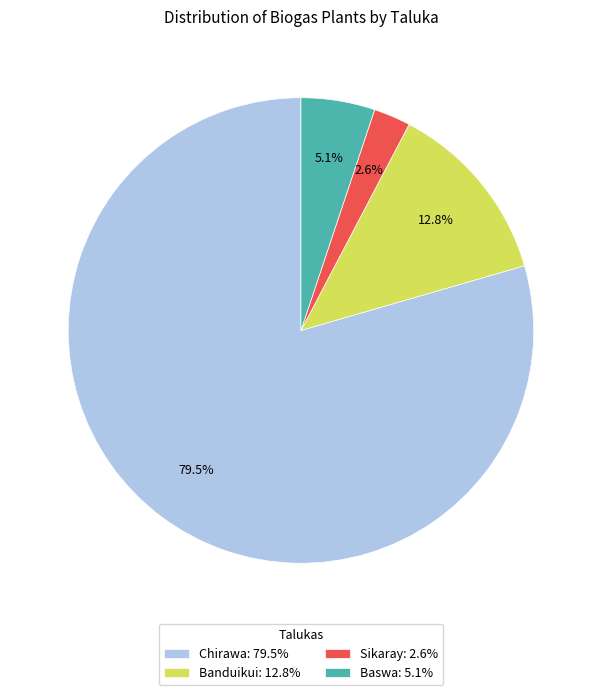

What is the smallest slice in the pie chart?

Sikaray: 2.6%